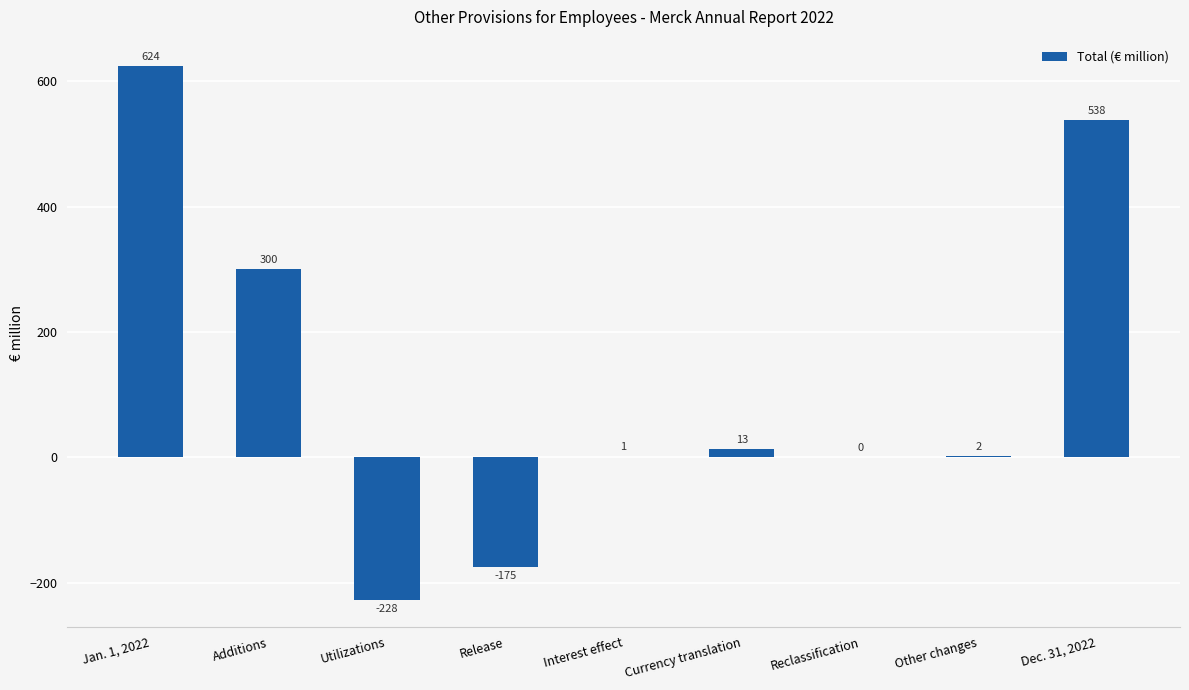

The value at Reclassification is 0. True or false?

True